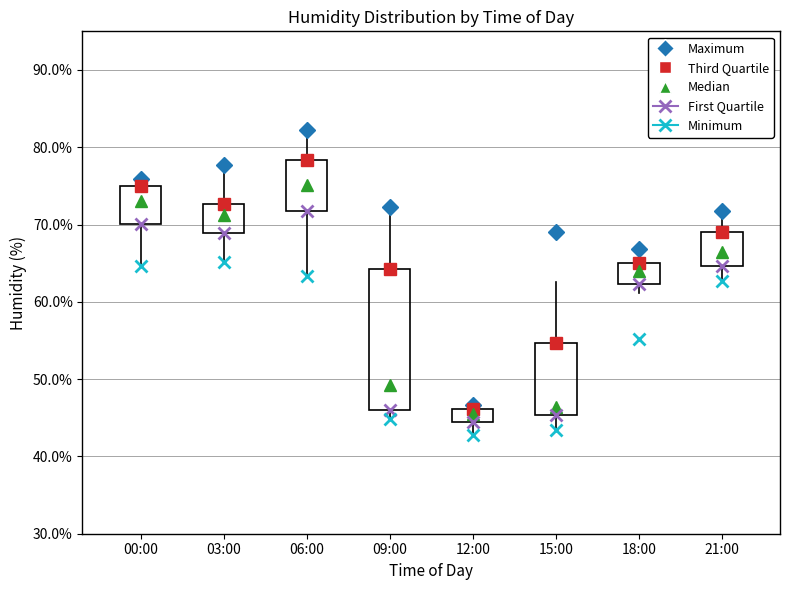

Reading left to right, transcribe this box plot: for each box, give where its median line is, the range the box spans, and where its two whiskers end, as read against the y-axis. The values are not printed on the chart, so give them approximately, as read against the axis.

00:00: median 73, box 70 to 75, whiskers 65 to 76
03:00: median 71, box 69 to 73, whiskers 65 to 78
06:00: median 75, box 72 to 78, whiskers 63 to 82
09:00: median 49, box 46 to 64, whiskers 45 to 72
12:00: median 46 (just below the box's upper edge), box 44 to 46, whiskers 43 to 47
15:00: median 46, box 45 to 55, whiskers 43 to 63
18:00: median 64, box 62 to 65, whiskers 61 to 67
21:00: median 66, box 65 to 69, whiskers 63 to 72